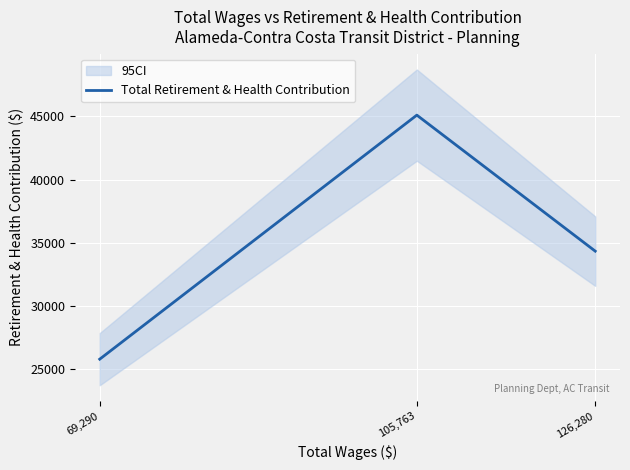

List the labels in order of value, largest first.

105,763, 126,280, 69,290